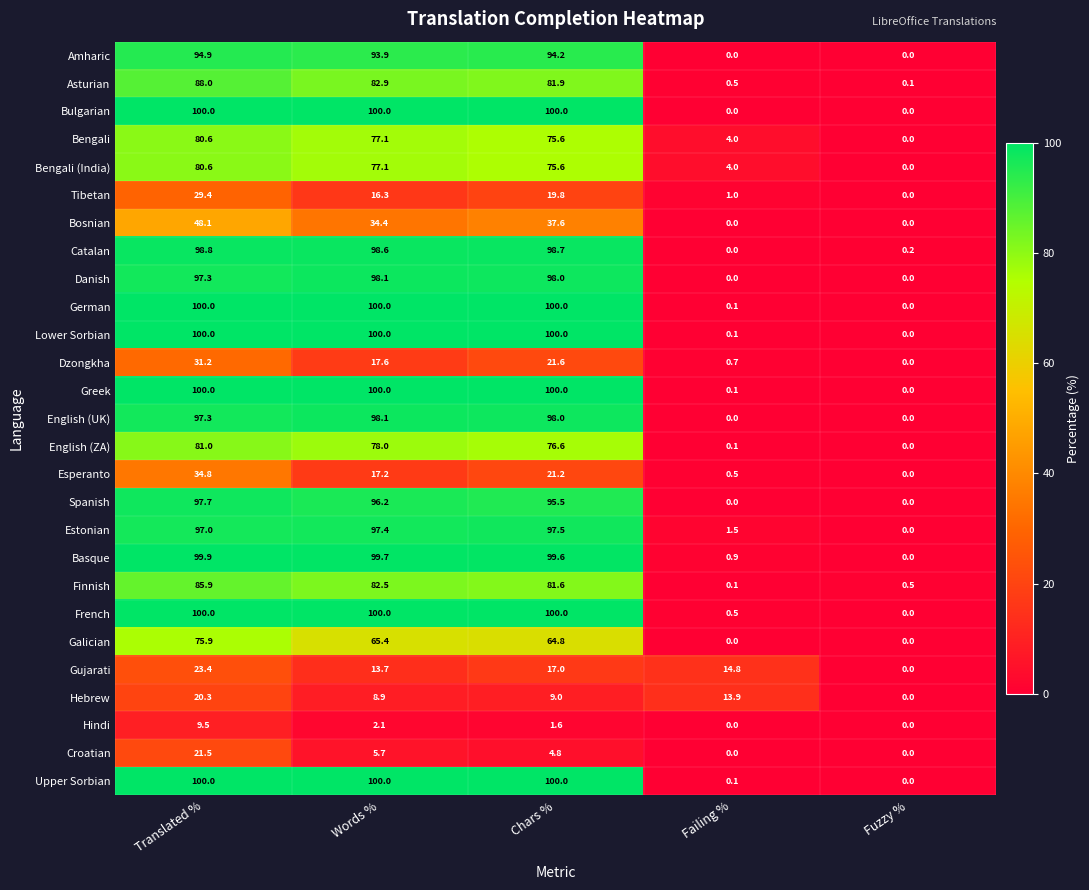

What is the highest value of the Spanish series?

97.7